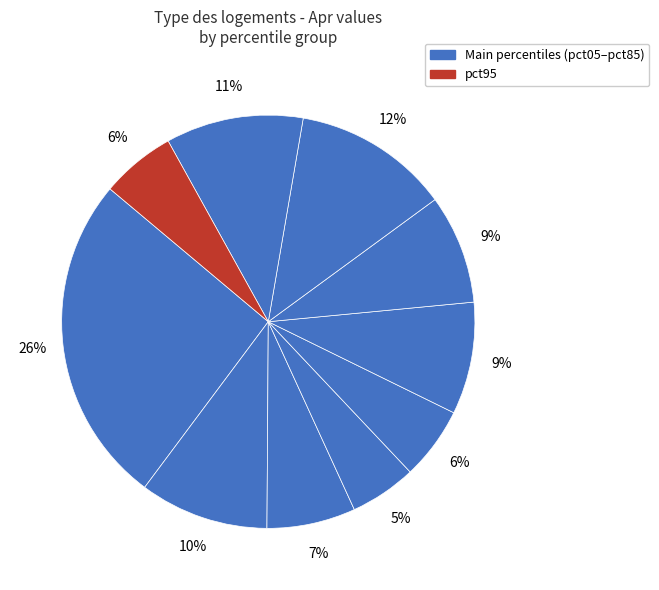

How many segments does this pie chart have?

10